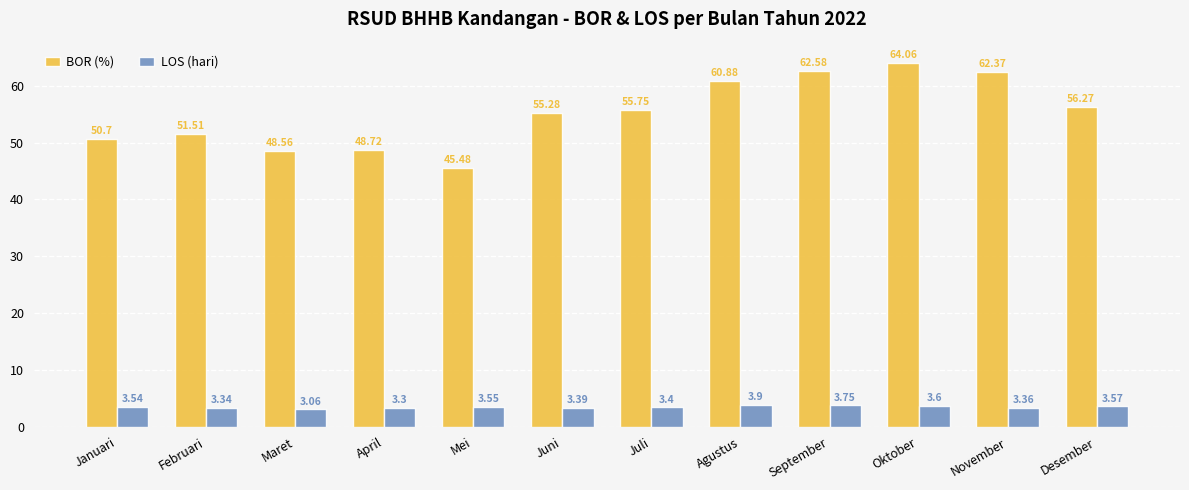

How many groups of bars are there?

12